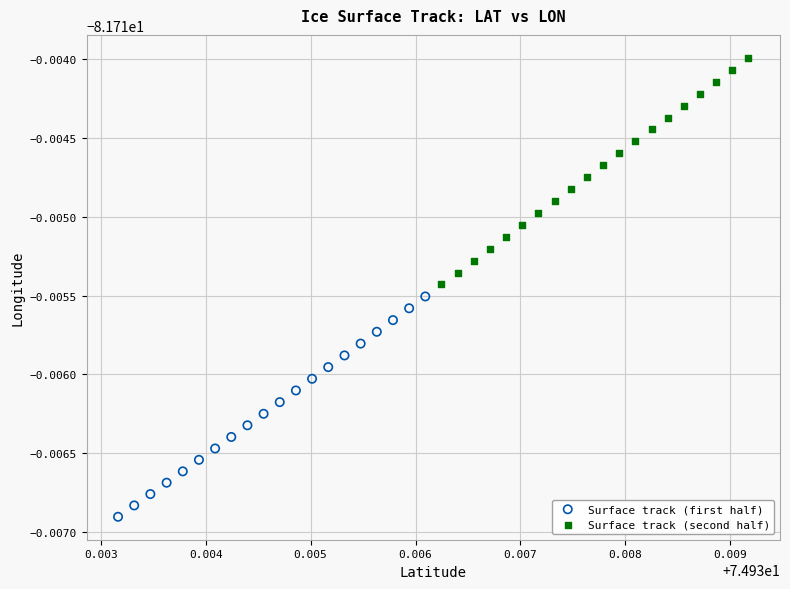

Which series has the largest Y range (max minus min)?

Surface track (second half)